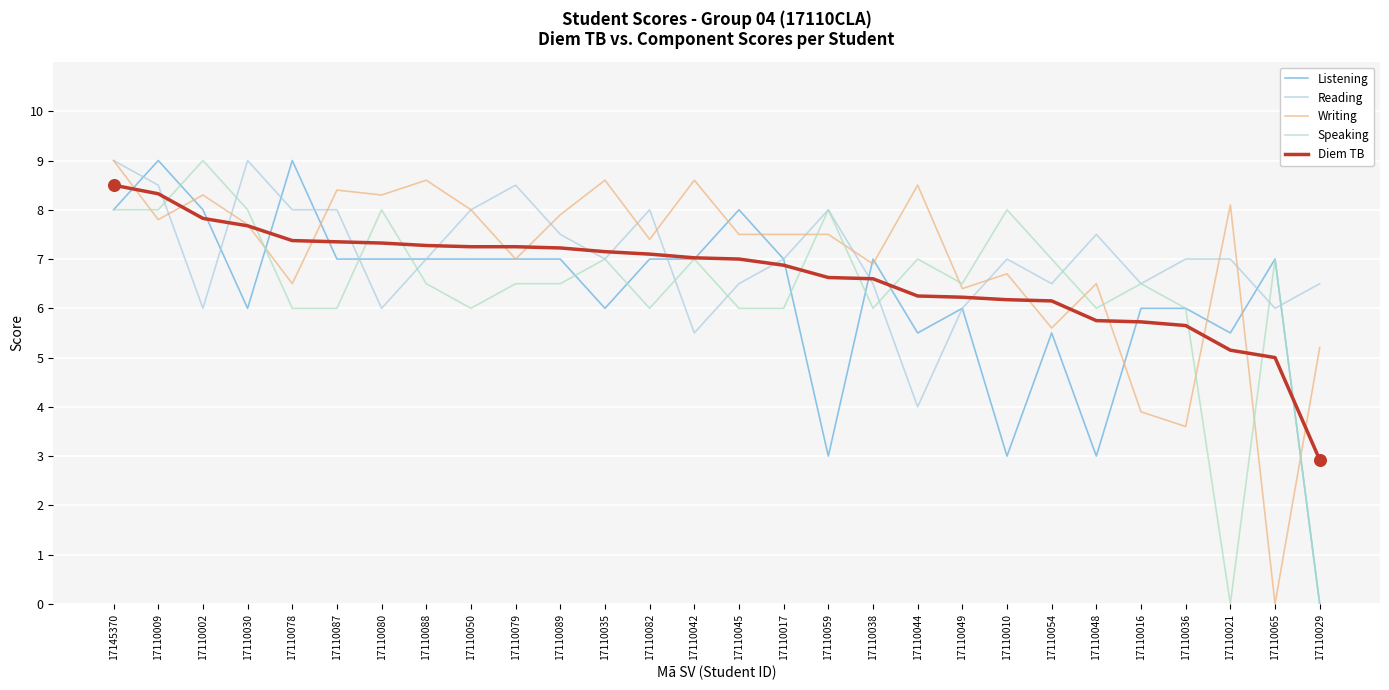

At how many categories does at least one series exceed 2?

28